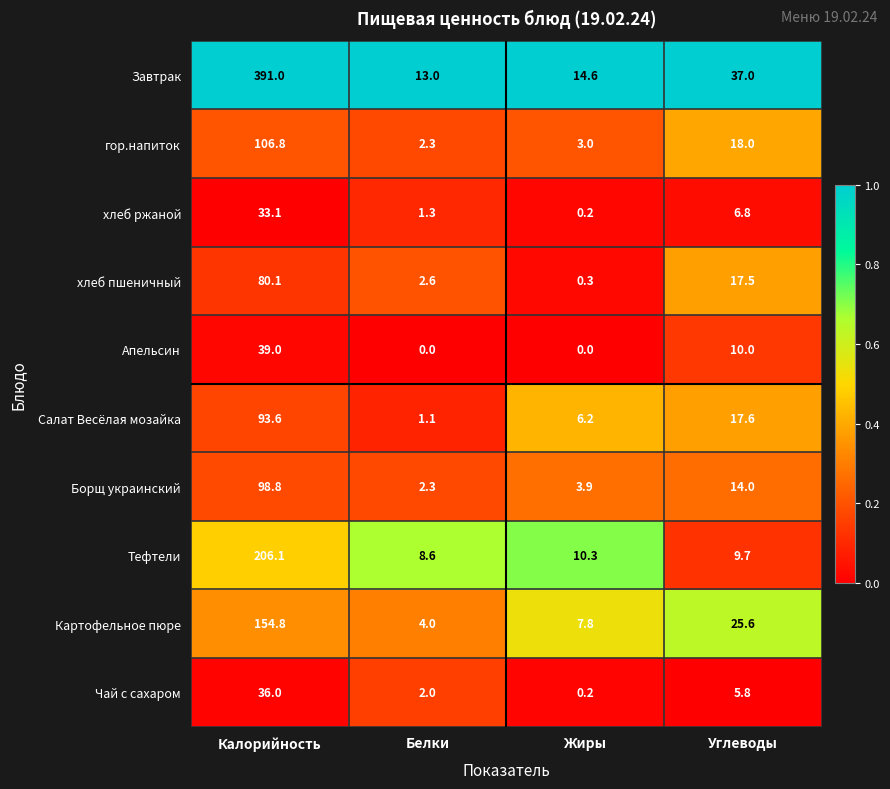

At which category does the chart reach its peak across all series?

Калорийность